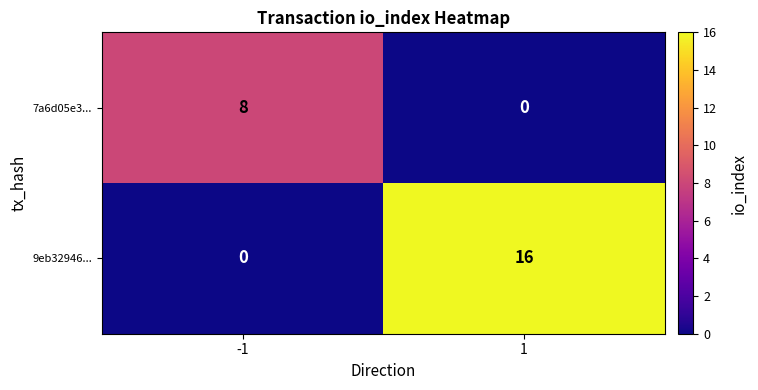

List the series in order of their peak value, lowest first.

7a6d05e3..., 9eb32946...